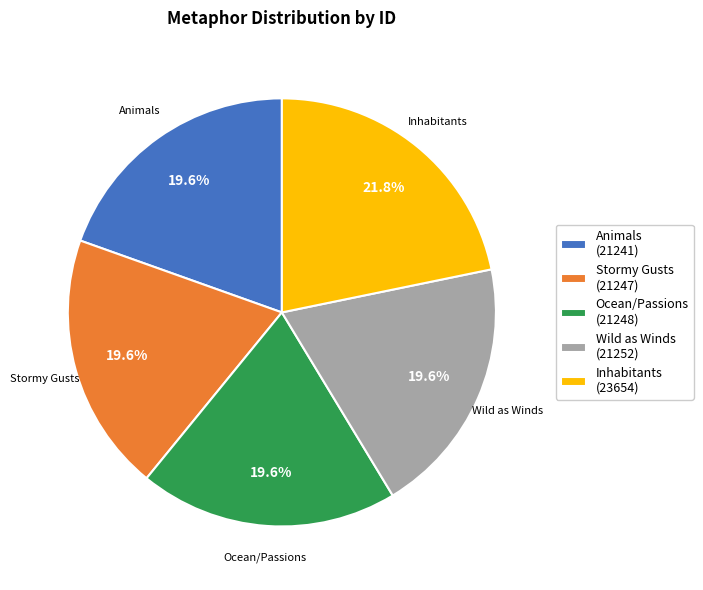

Do Inhabitants and Stormy Gusts together represent more than half of the pie?

No